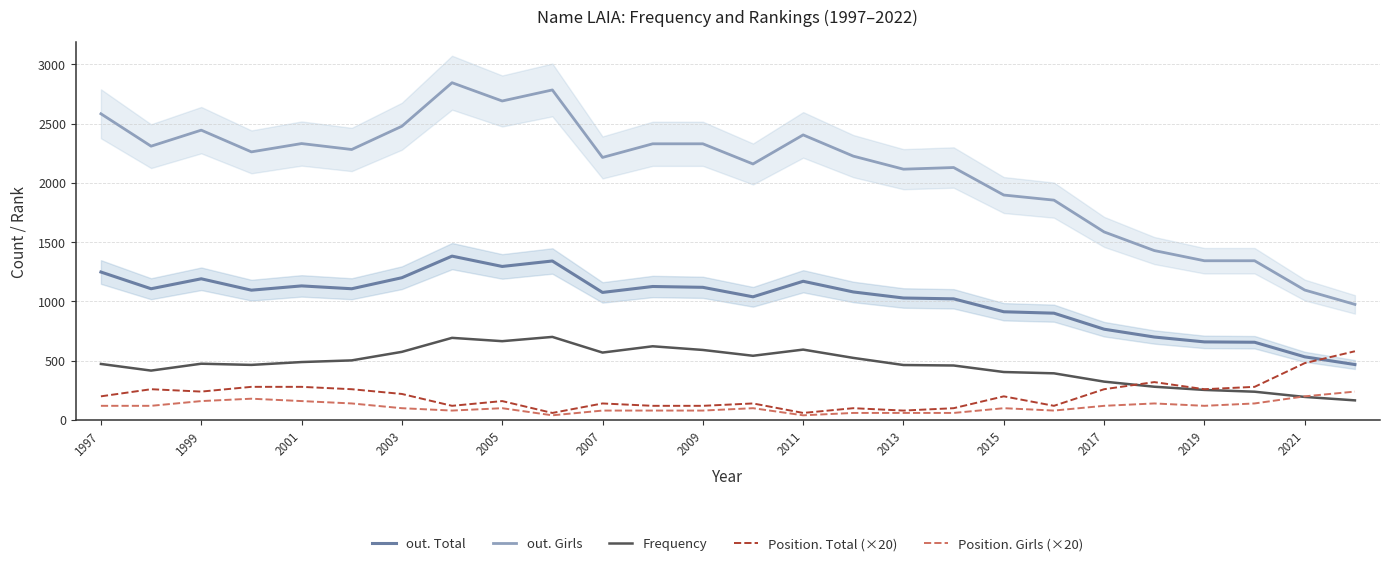

What is the maximum value shown in the chart?

2844